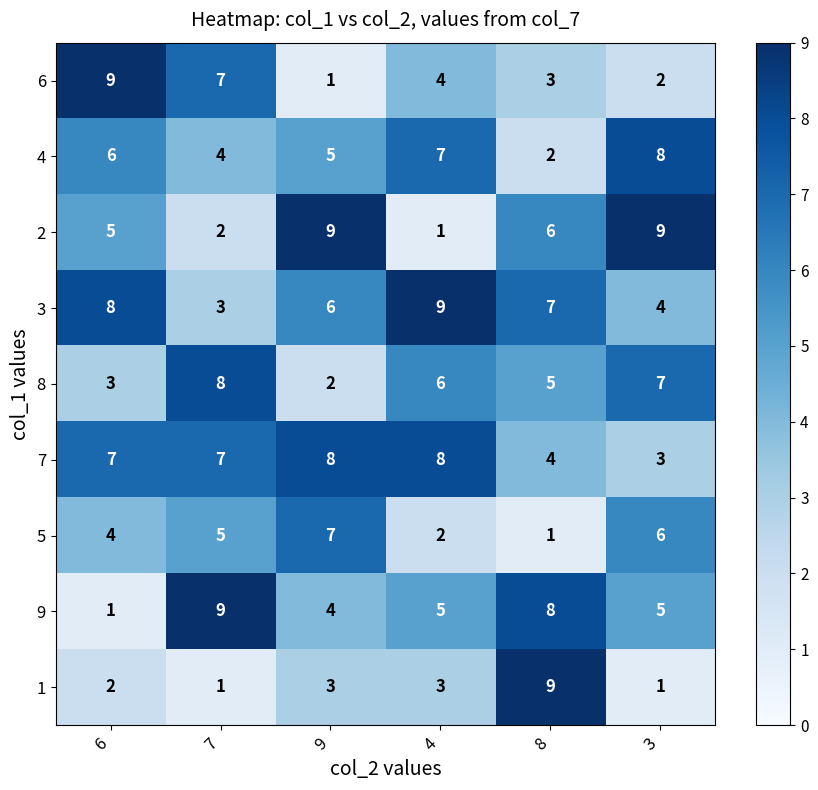

The 9 series shows 3 at 3. True or false?

False